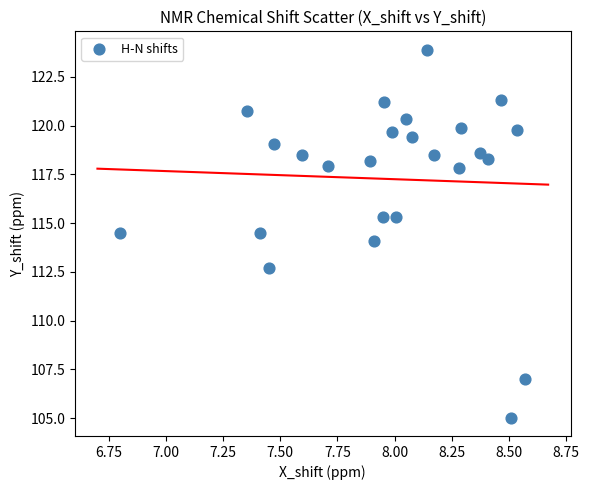

What is the range of Y values (max minus min)?

18.9